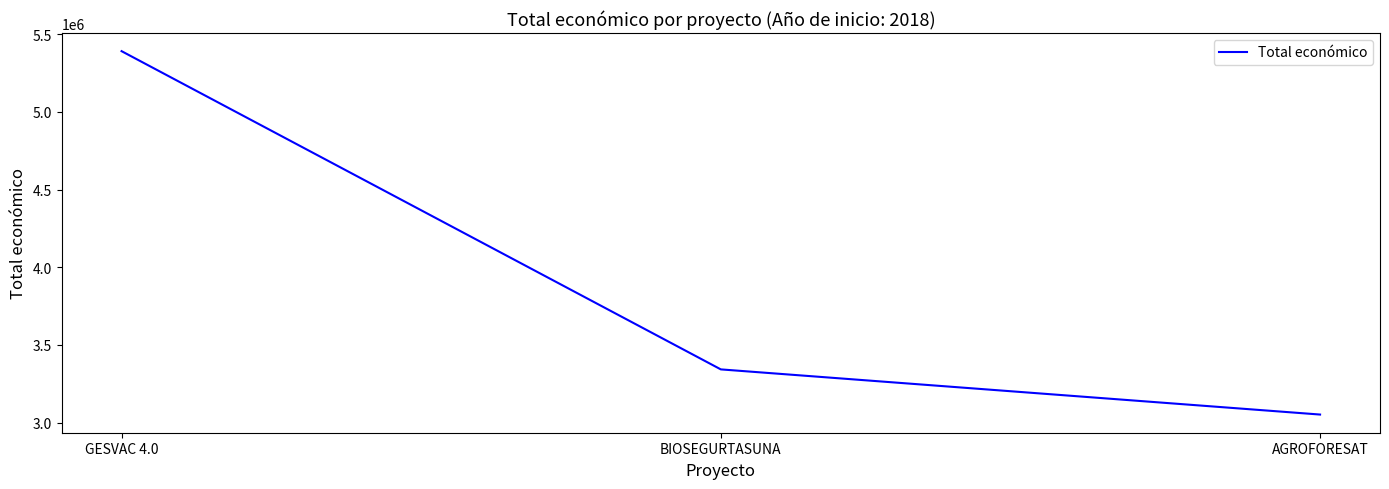

At which category does the chart reach its minimum across all series?

AGROFORESAT